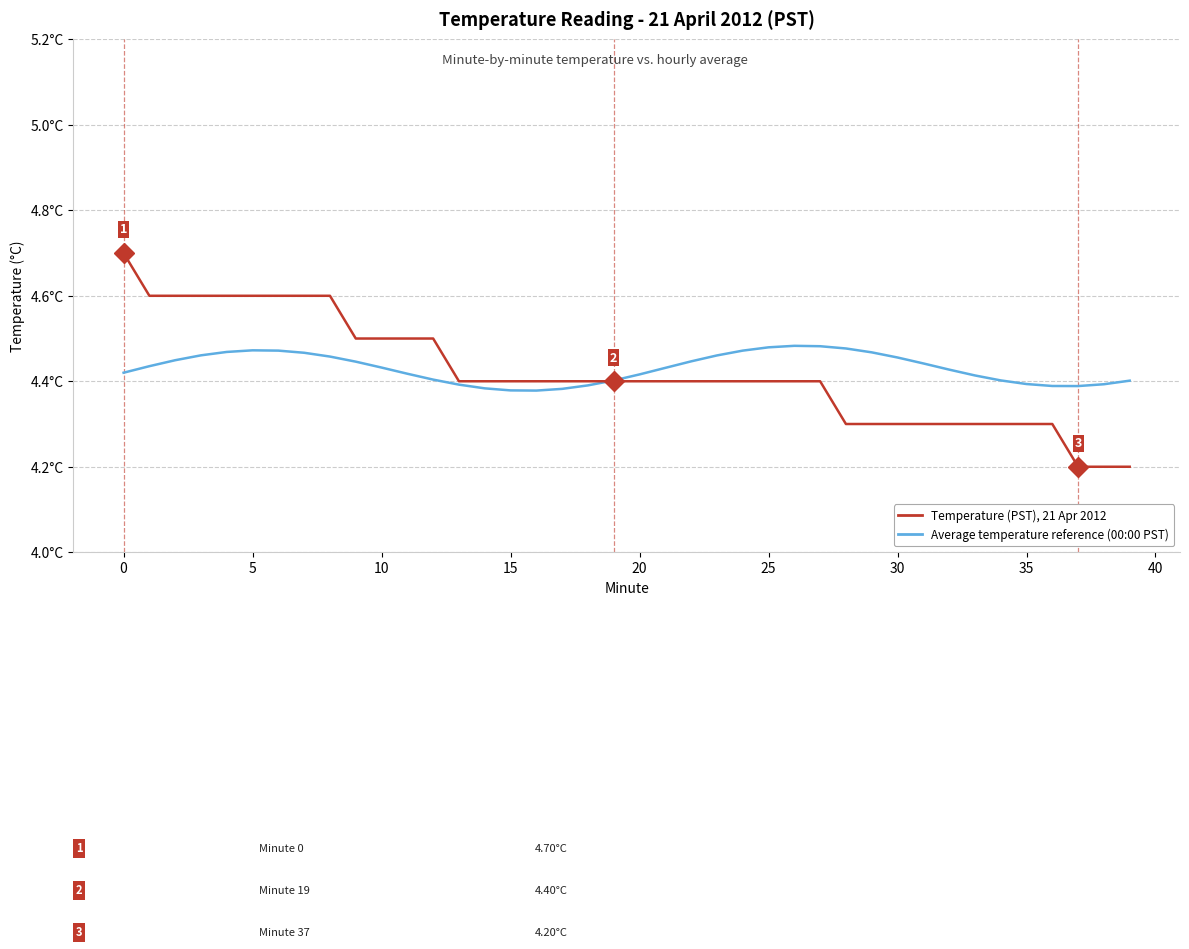

Does the chart display data point markers on the line(s)?

No